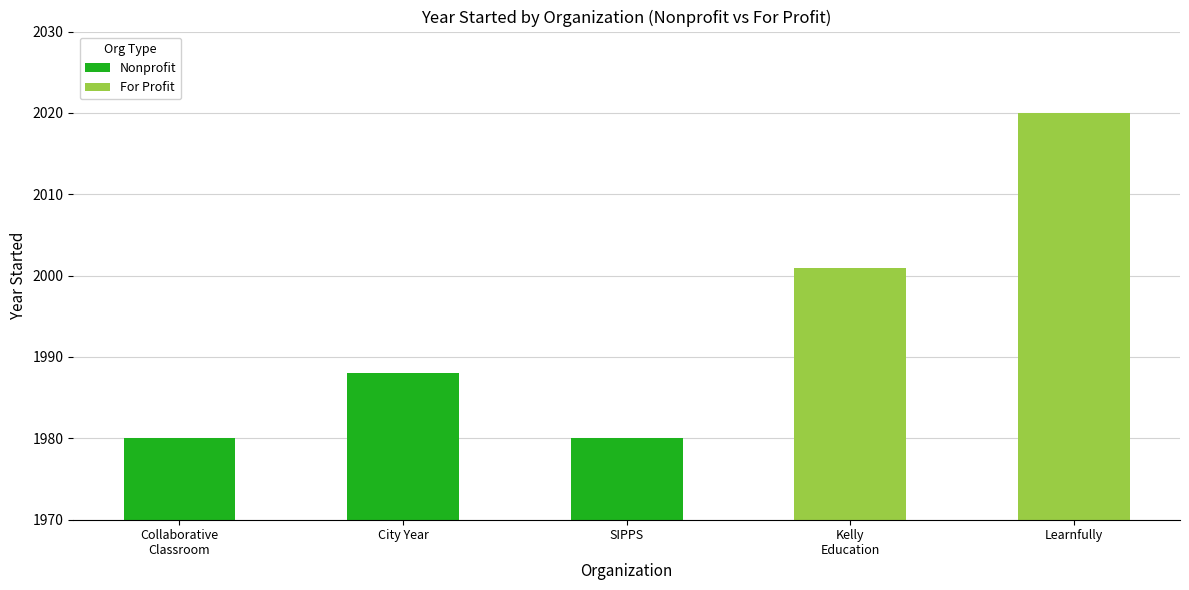

What value does the Nonprofit series have at City Year?

1988